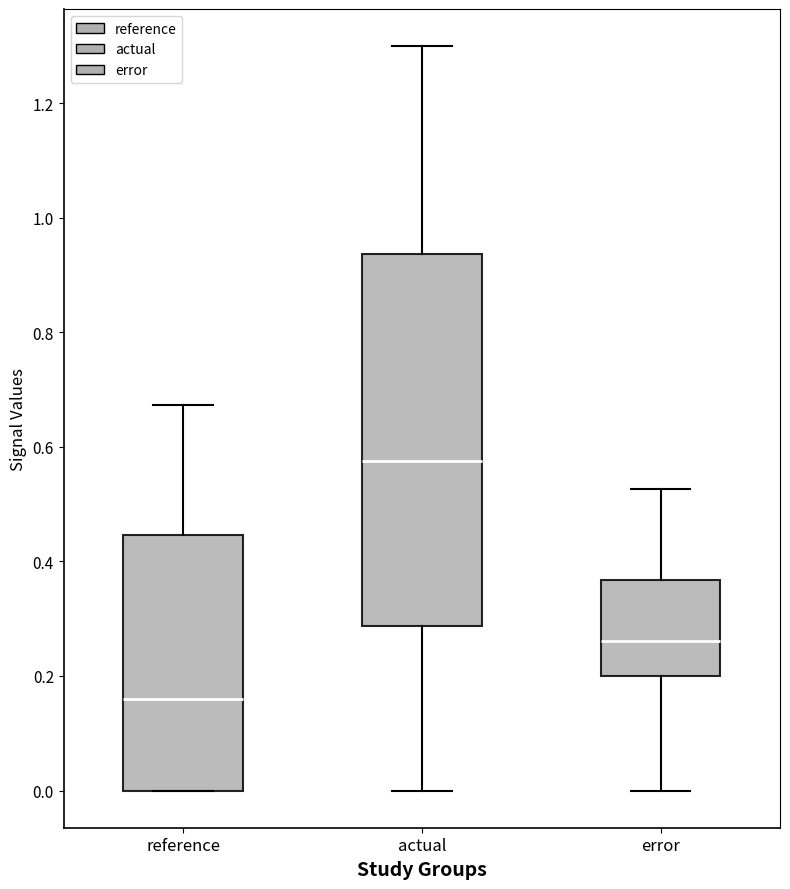

Which box is the tallest, from its lower edge to its upper edge?

actual